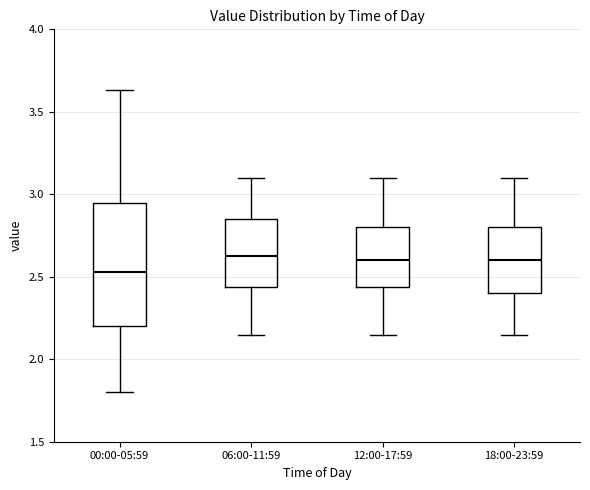

Which box is the tallest, from its lower edge to its upper edge?

00:00-05:59